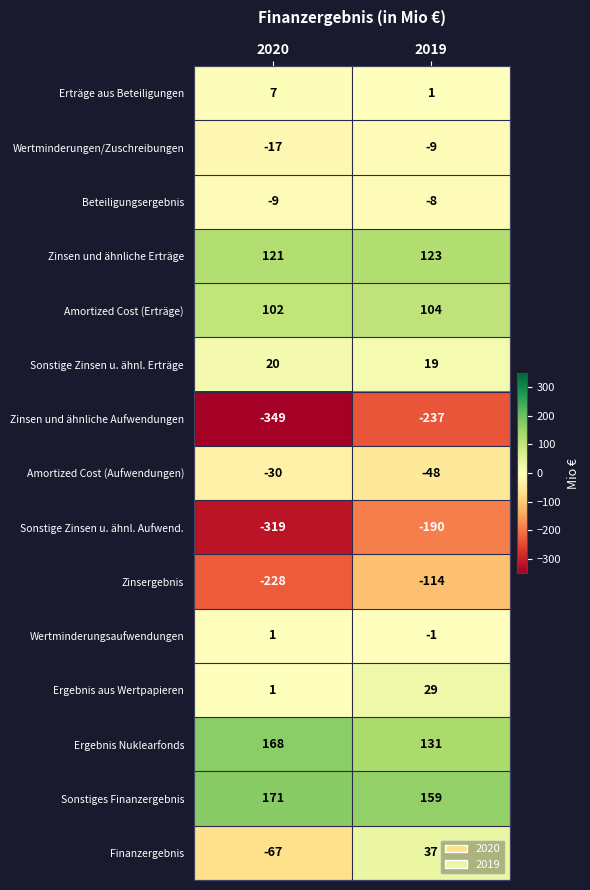

Which series changed the most between 2020 and 2019?

Sonstige Zinsen u. ähnl. Aufwend.